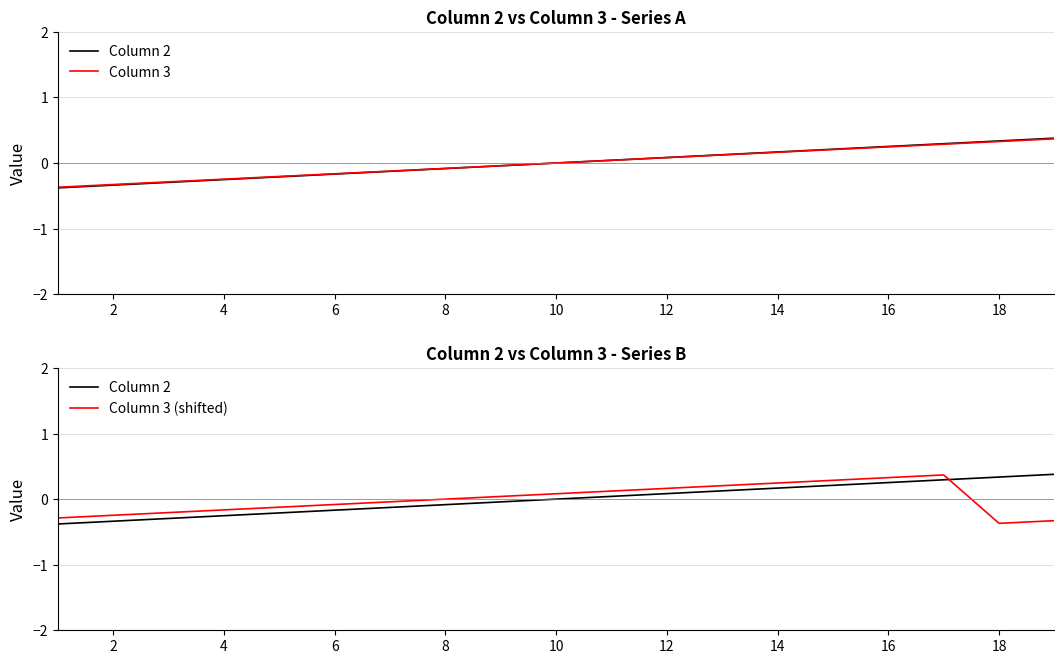

What is the minimum value for Column 3?

-0.4